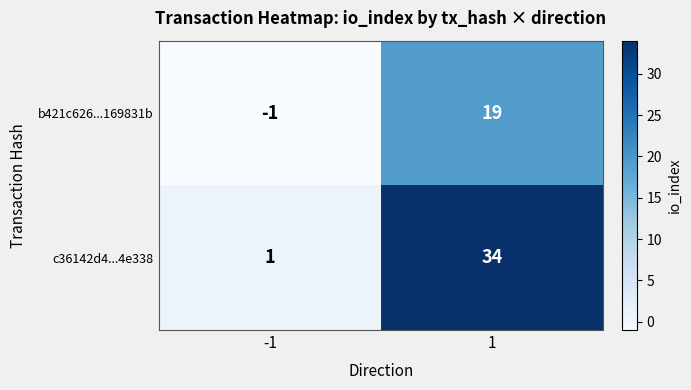

Which series has the widest spread of values?

c36142d4...4e338